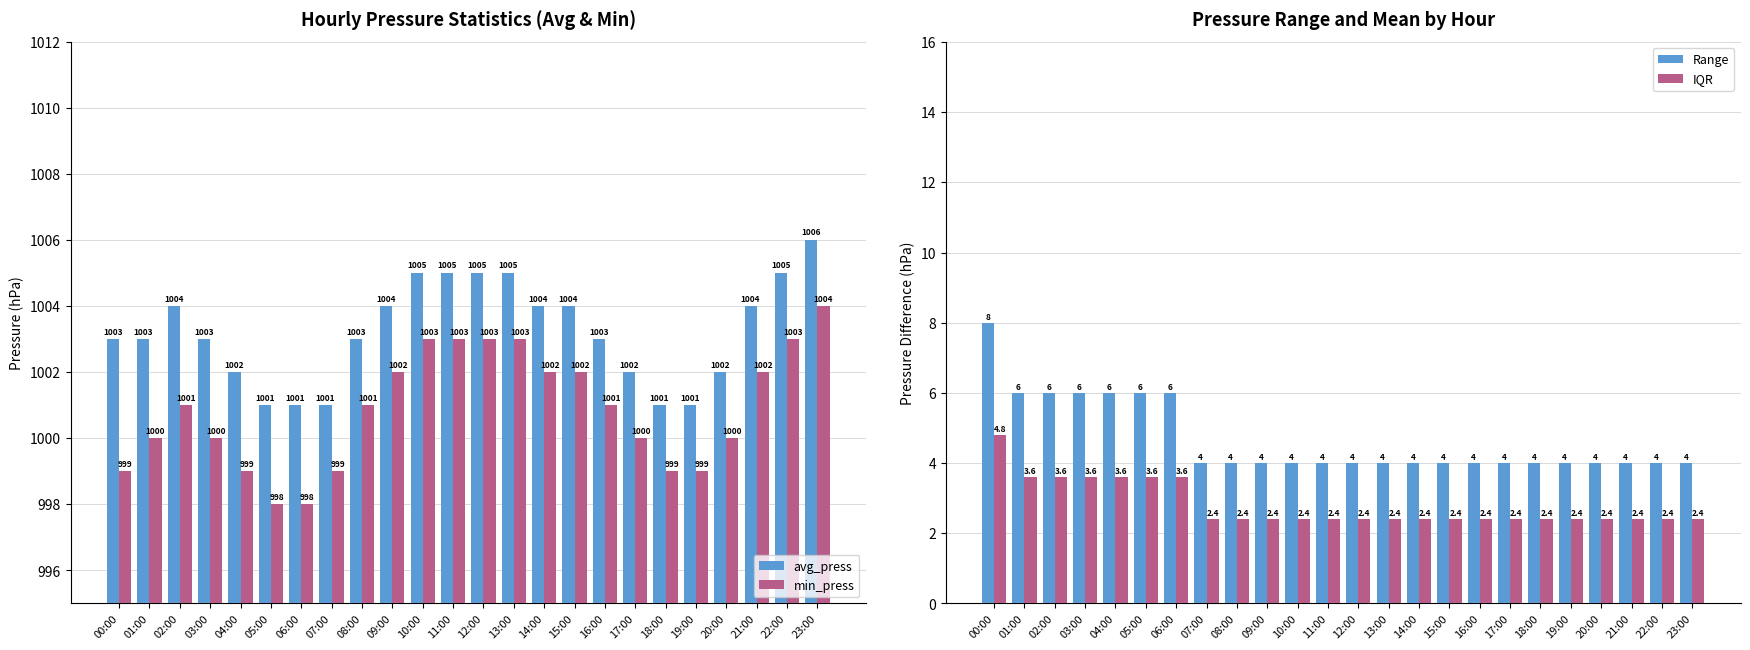

What is the label of the 9th bar from the left?

08:00